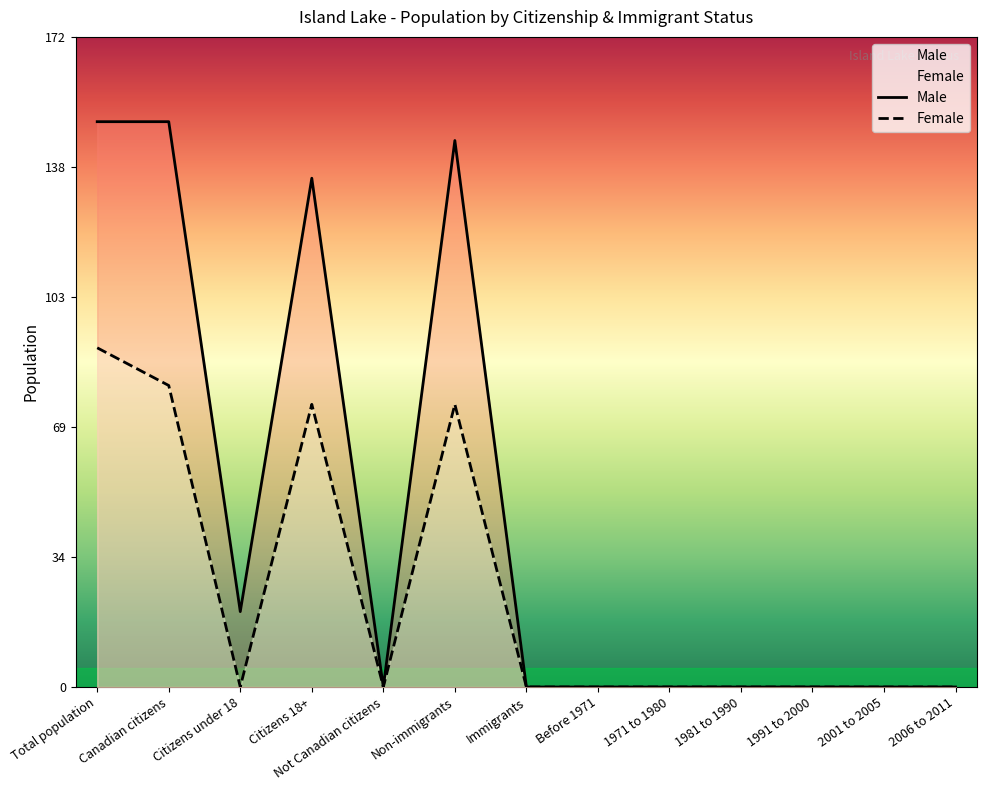

At which category is the sum across all series the highest?

Total population